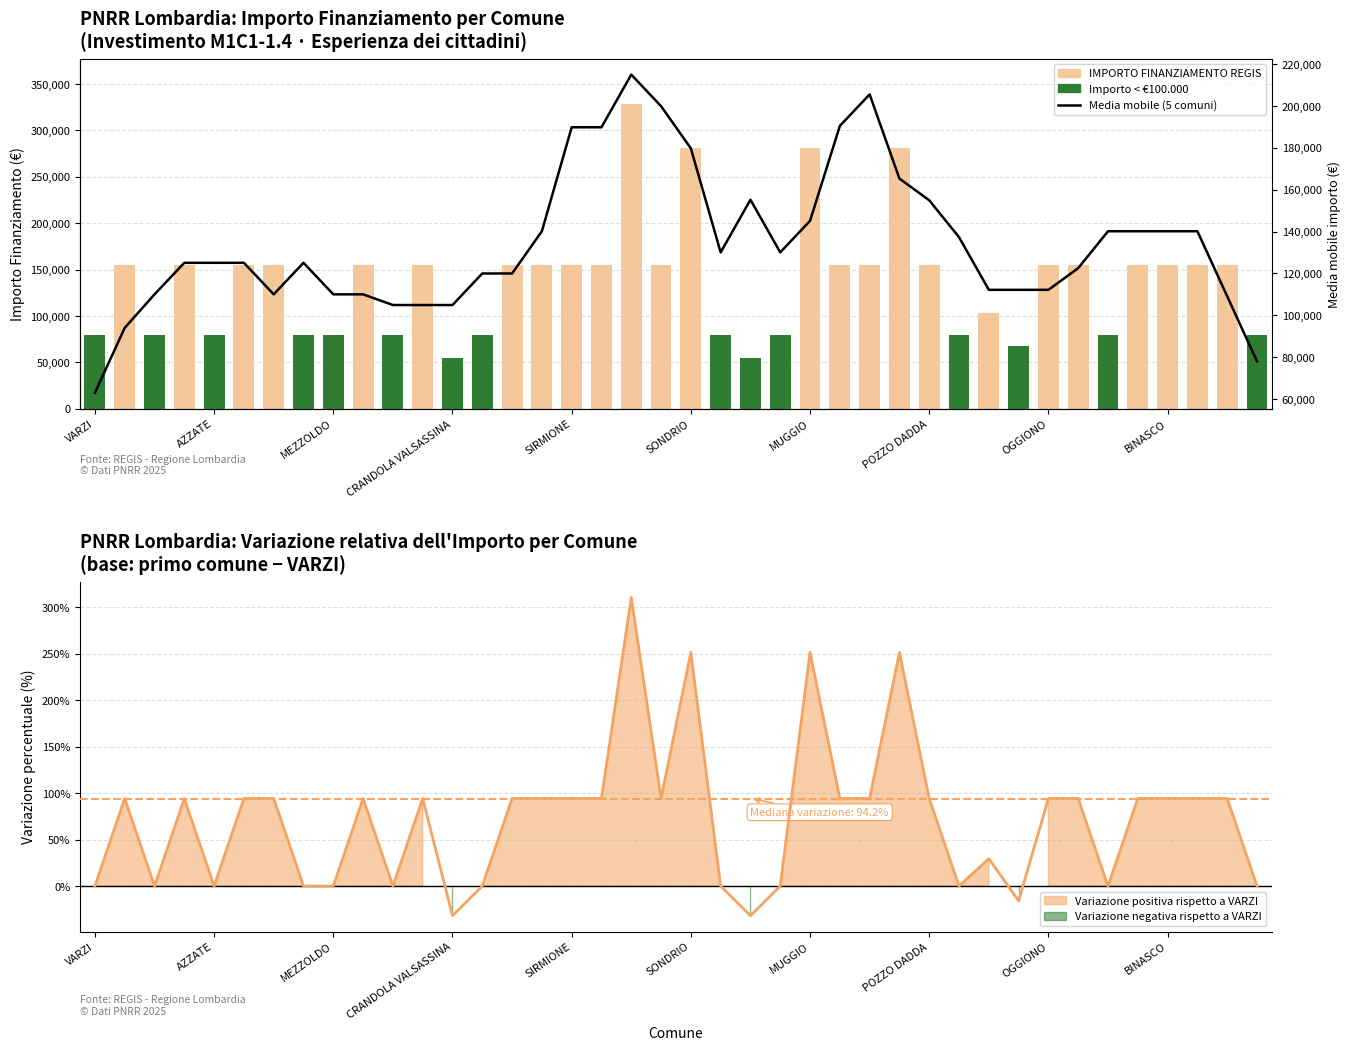

At which category does the chart reach its peak across all series?

18